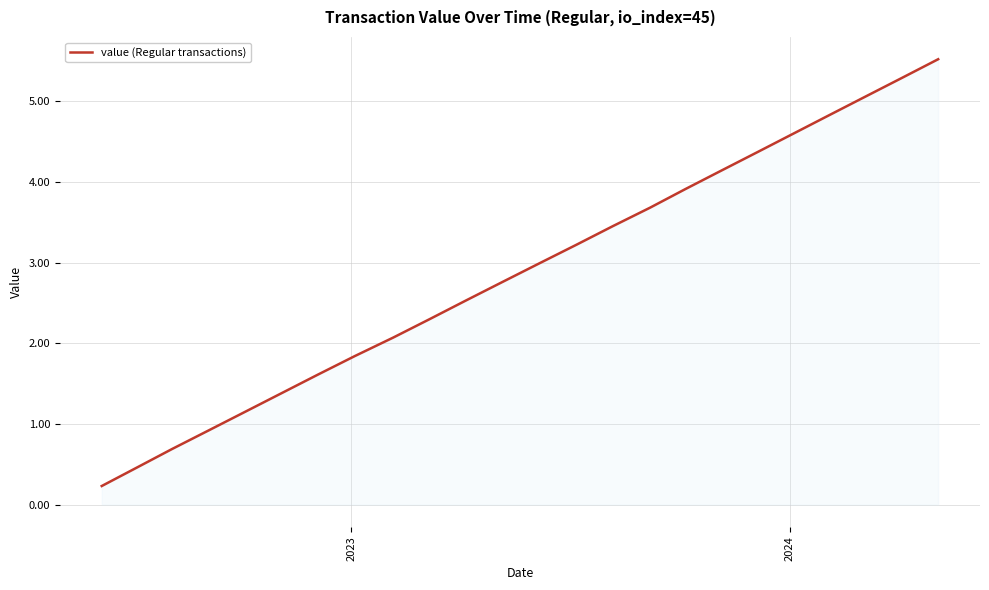

What is the greatest value displayed?

5.5